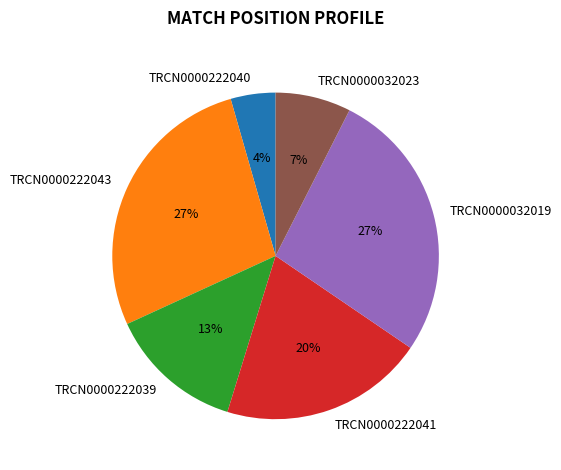

Count the number of slices in the pie.

6